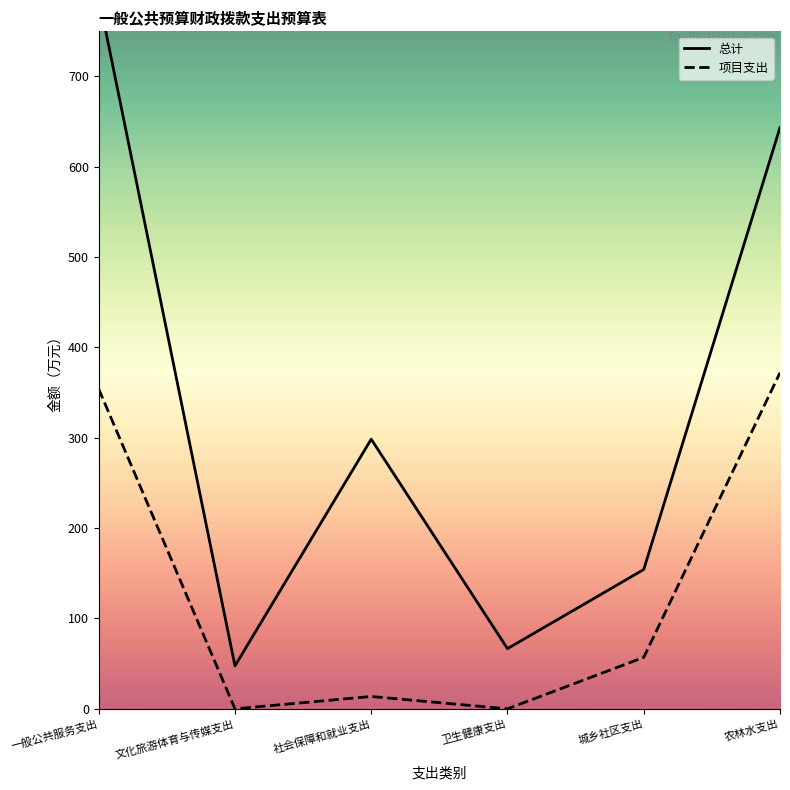

At which category is the sum across all series the highest?

一般公共服务支出